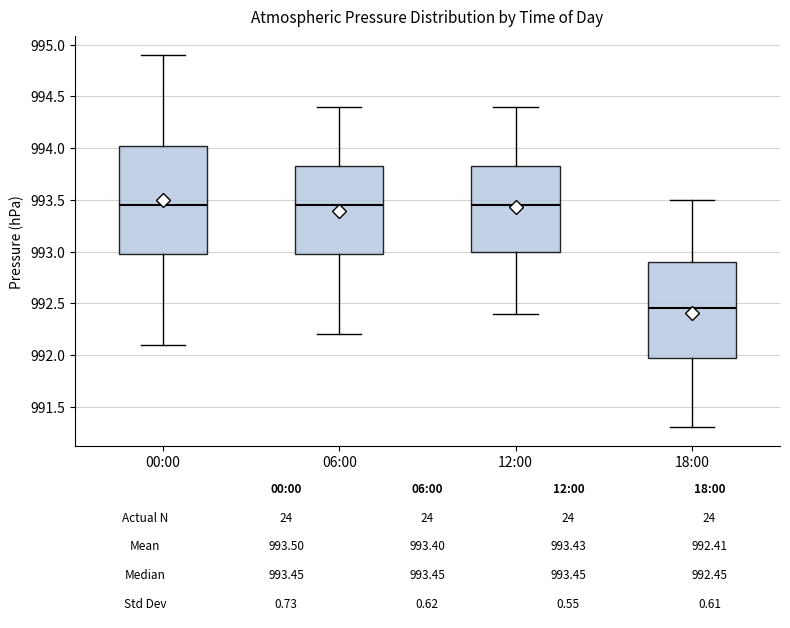

Comparing the boxes themselves (not the whiskers), which one is the tallest?

00:00